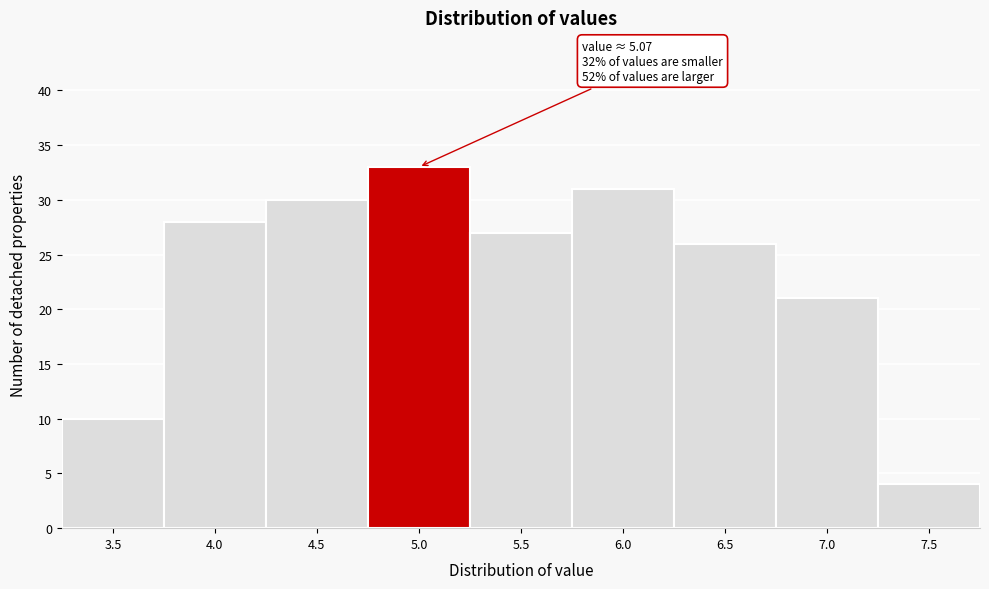

Reading right to left, extract all data points from this chart.

7.5=4	7.0=21	6.5=26	6.0=31	5.5=27	5.0=33	4.5=30	4.0=28	3.5=10